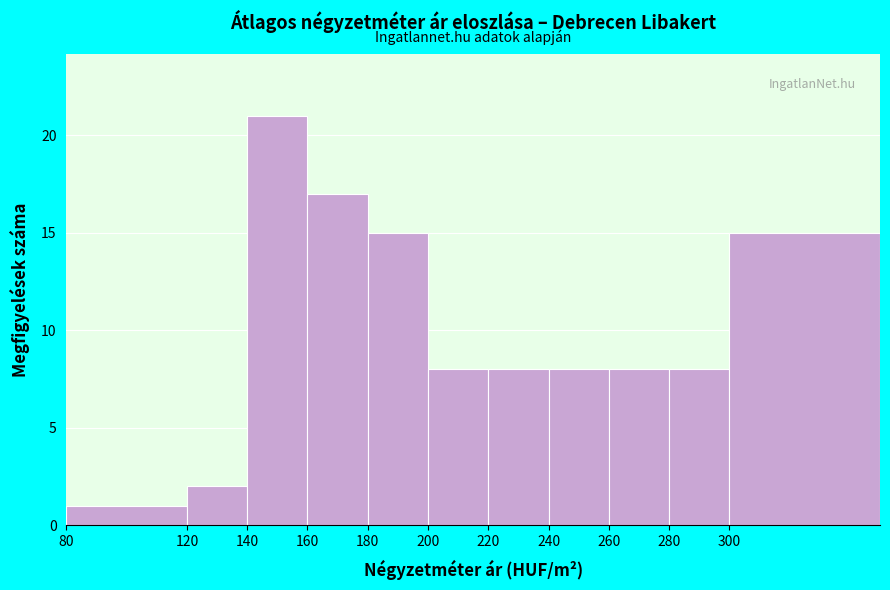

Reading left to right, what are all the values shown in this chart?

80=1	120=2	140=21	160=17	180=15	200=8	220=8	240=8	260=8	280=8	300=15